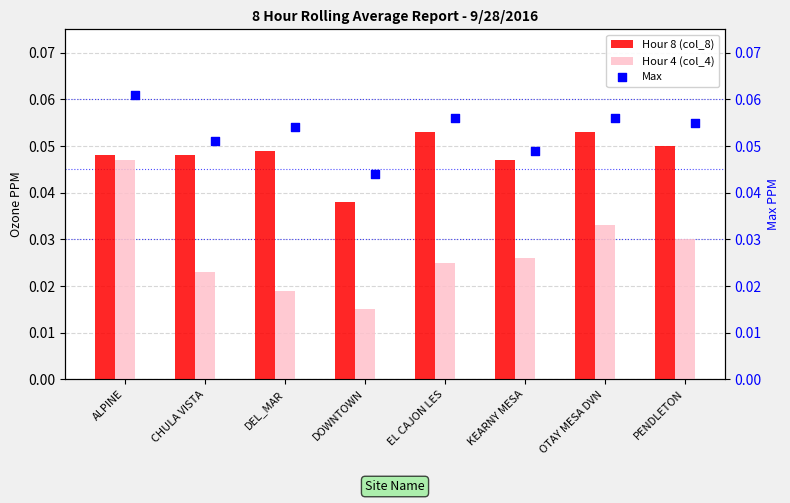

Is the value of Hour 8 (col_8) at CHULA VISTA greater than the value of Hour 4 (col_4) at PENDLETON?

Yes